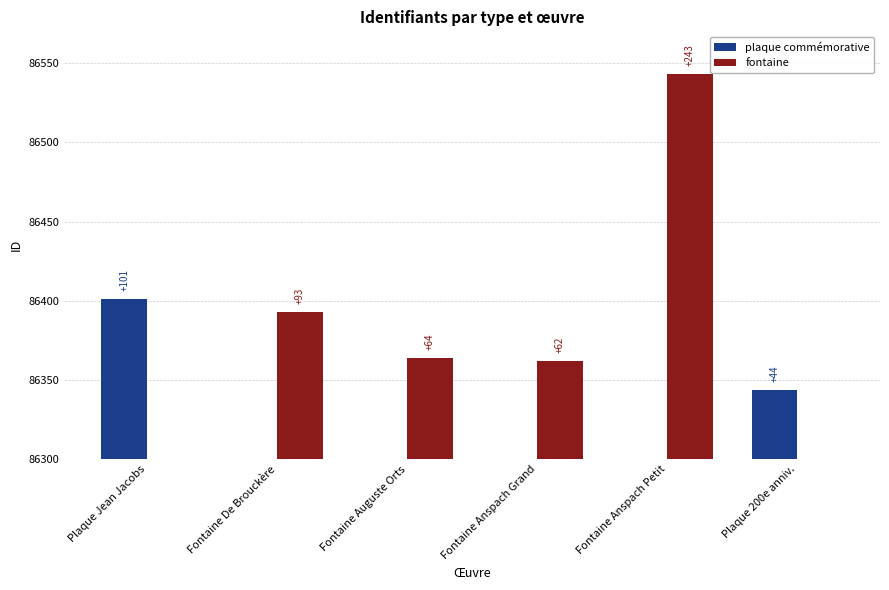

How many series are shown in this chart?

2